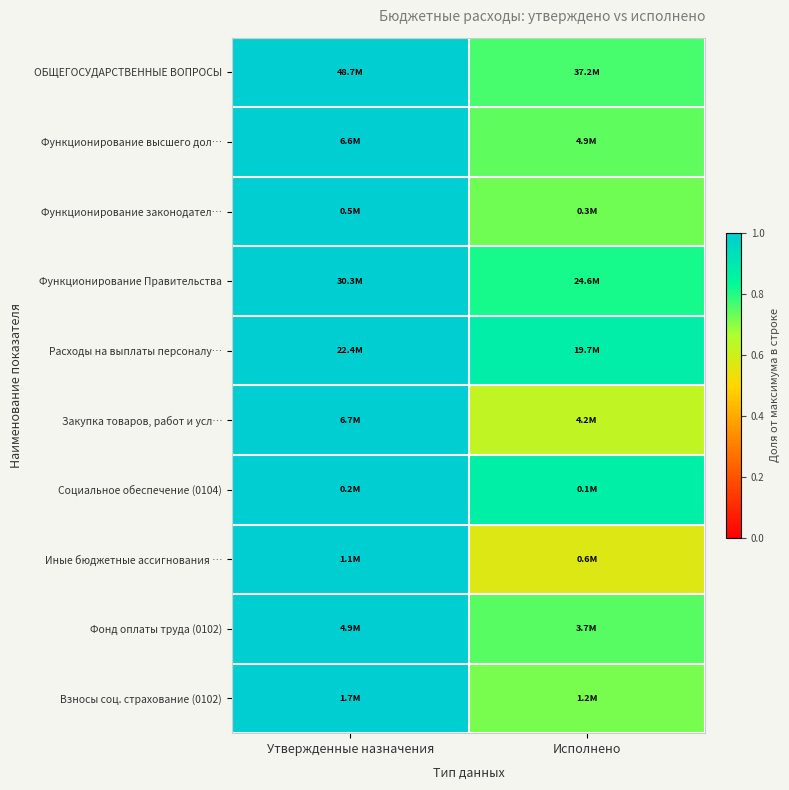

Reading right to left, transcribe all the data shown in this chart.

ОБЩЕГОСУДАРСТВЕННЫЕ ВОПРОСЫ: Исполнено=0.8	Утвержденные назначения=1.0
Функционирование высшего дол…: Исполнено=0.7	Утвержденные назначения=1.0
Функционирование законодател…: Исполнено=0.7	Утвержденные назначения=1.0
Функционирование Правительства: Исполнено=0.8	Утвержденные назначения=1.0
Расходы на выплаты персоналу…: Исполнено=0.9	Утвержденные назначения=1.0
Закупка товаров, работ и усл…: Исполнено=0.6	Утвержденные назначения=1.0
Социальное обеспечение (0104): Исполнено=0.9	Утвержденные назначения=1.0
Иные бюджетные ассигнования …: Исполнено=0.6	Утвержденные назначения=1.0
Фонд оплаты труда (0102): Исполнено=0.7	Утвержденные назначения=1.0
Взносы соц. страхование (0102): Исполнено=0.7	Утвержденные назначения=1.0